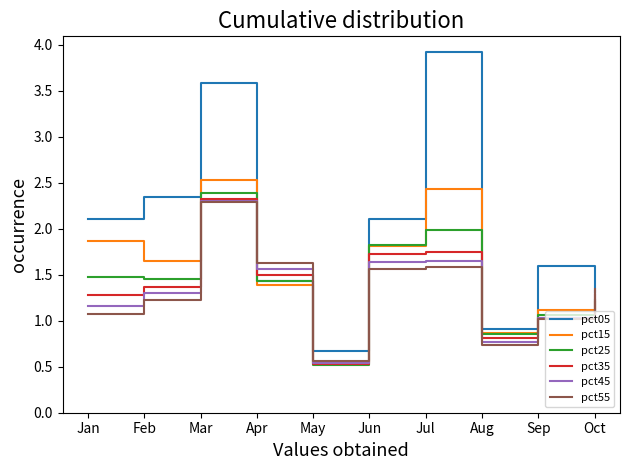

What are all the series names shown in the legend?

pct05, pct15, pct25, pct35, pct45, pct55